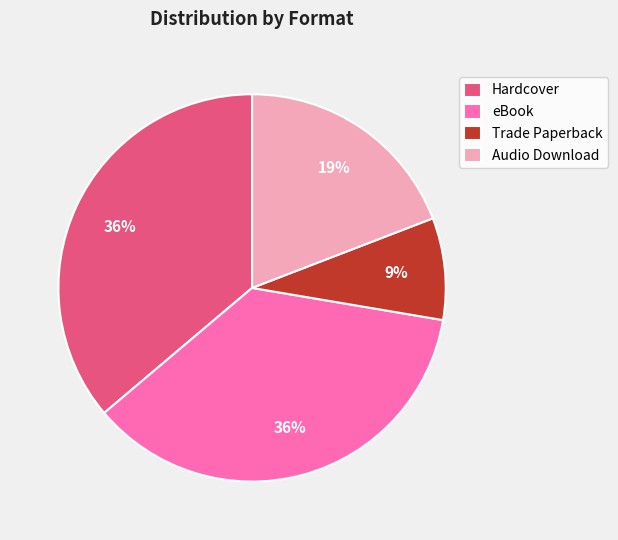

What percentage is the Audio Download slice, to the nearest percent?

19%